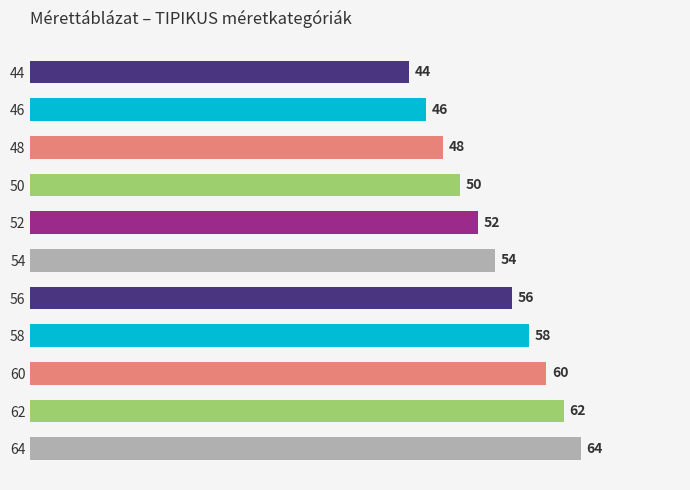

List the labels in order of value, largest first.

64, 62, 60, 58, 56, 54, 52, 50, 48, 46, 44